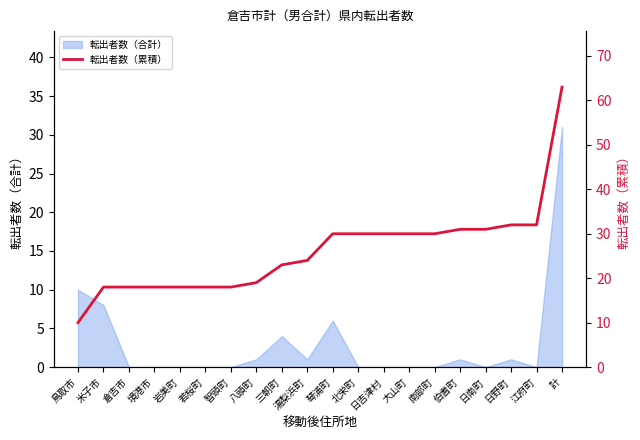

The value at 日吉津村 is 44. True or false?

False